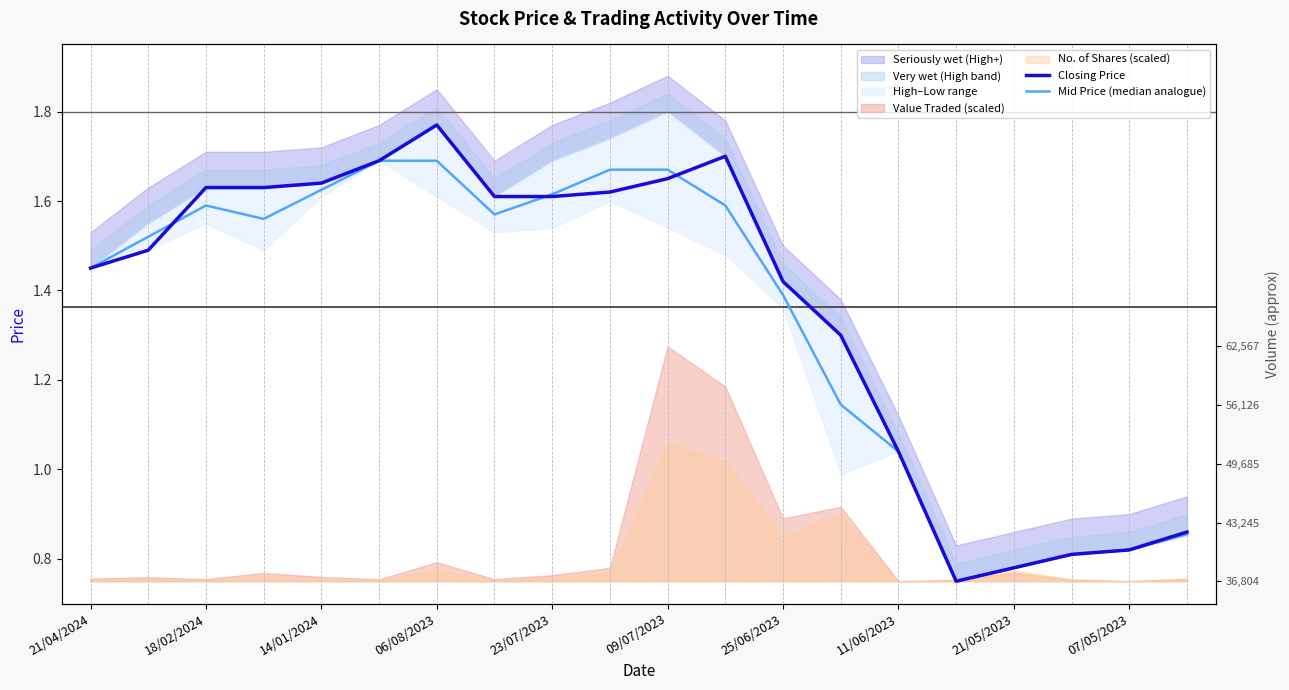

List the series in order of their peak value, lowest first.

Mid Price (median analogue), Closing Price